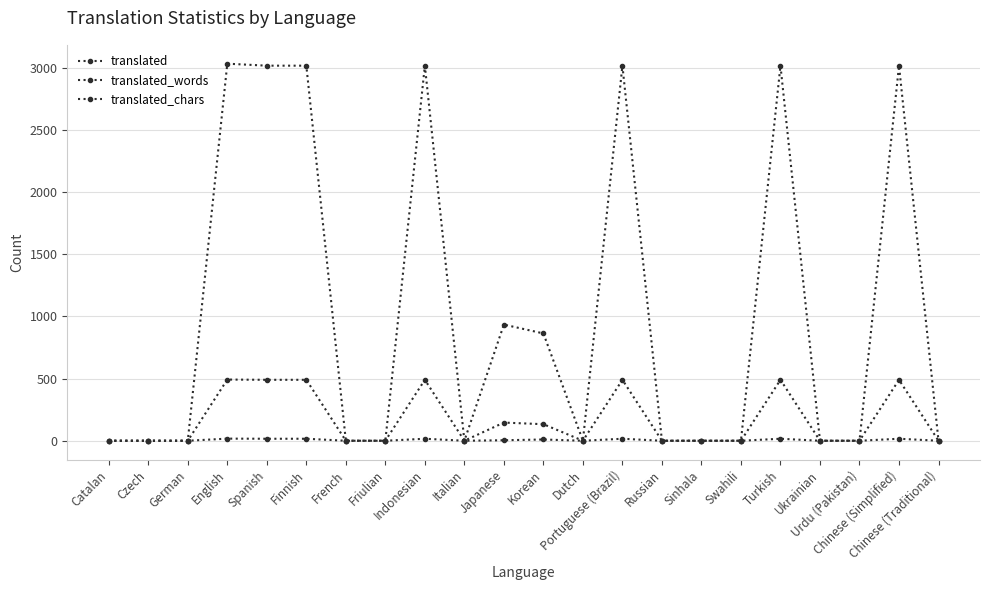

Is this an area chart (filled region under the line)?

No